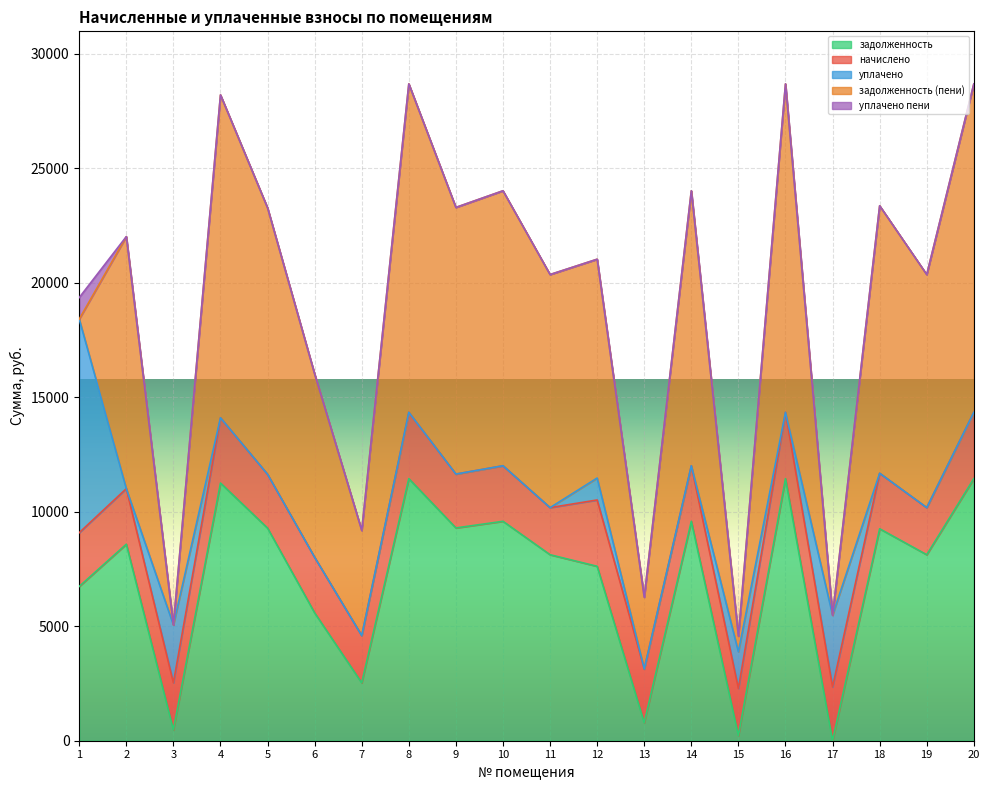

List the labels in order of задолженность (пени) value, smallest first.

1, 17, 3, 15, 13, 7, 6, 12, 11, 19, 2, 5, 9, 18, 10, 14, 4, 8, 16, 20